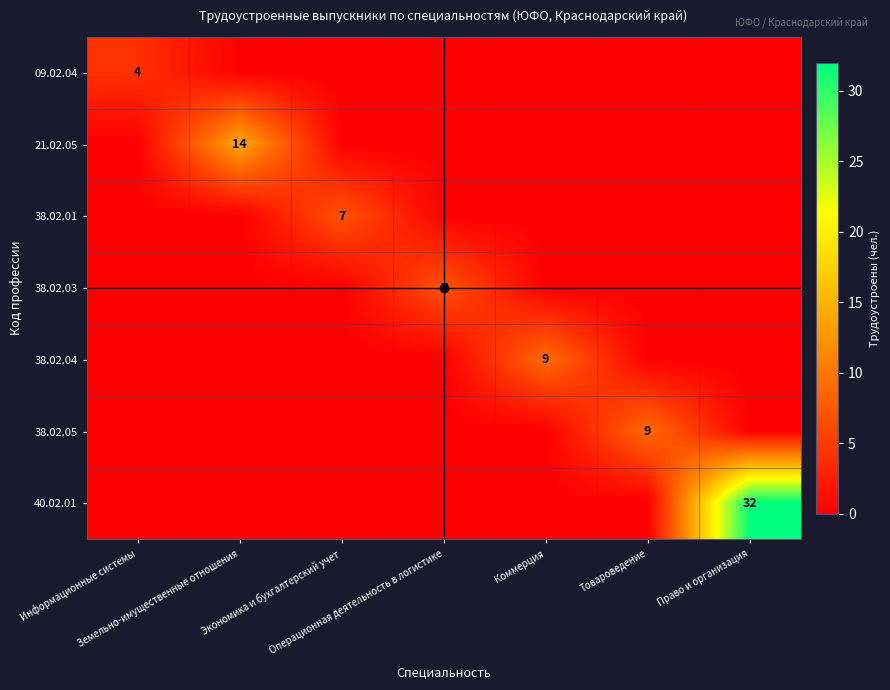

How many categories are shown in the chart?

7